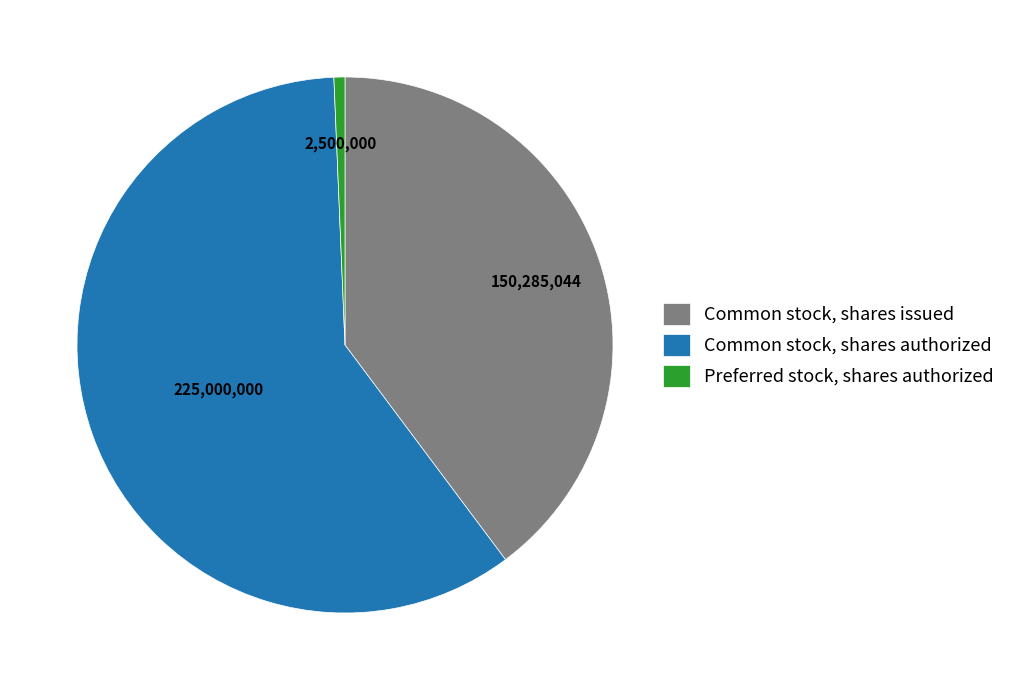

Is it true that Common stock, shares issued is 46% of the pie?

False